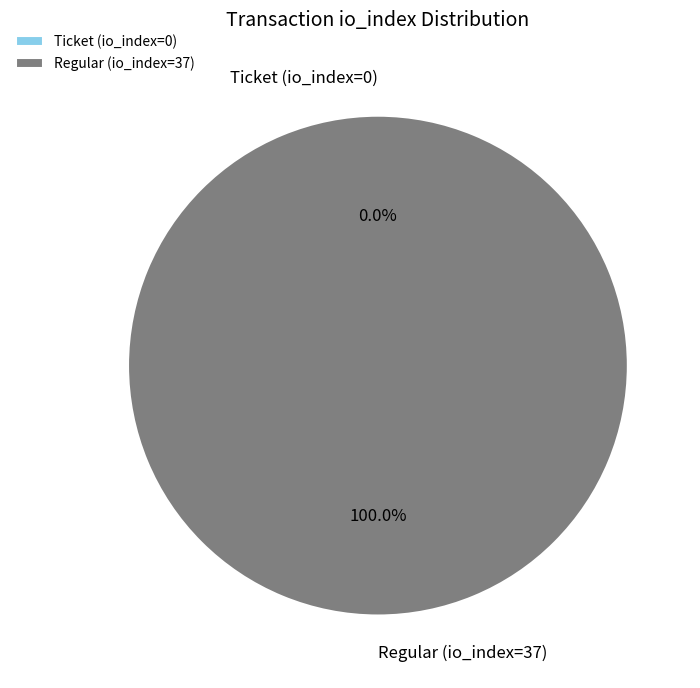

Is it true that Regular (io_index=37) is 100% of the pie?

True